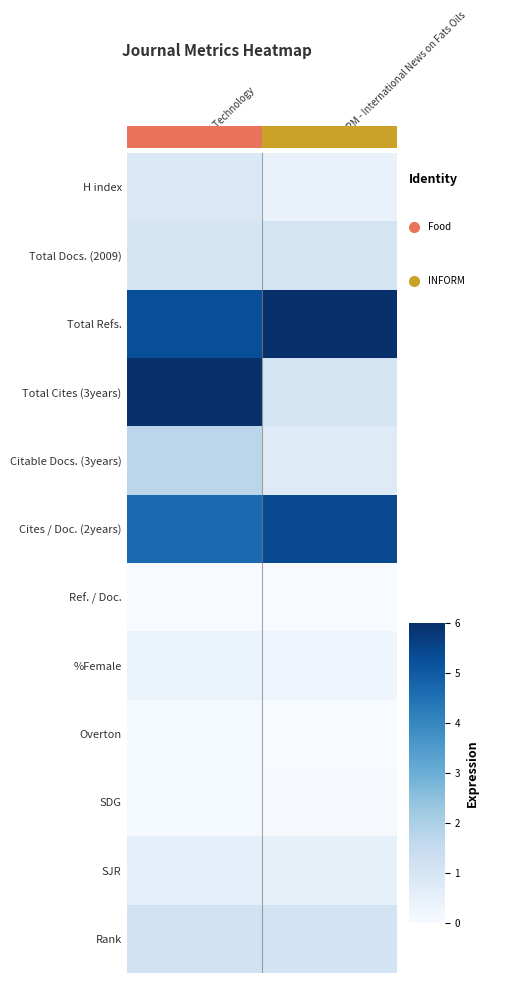

Reading right to left, extract all data points from this chart.

H index: INFORM - International News on Fats Oils=0.4	Food Technology=0.9
Total Docs. (2009): INFORM - International News on Fats Oils=1.0	Food Technology=1.0
Total Refs.: INFORM - International News on Fats Oils=6.0	Food Technology=5.3
Total Cites (3years): INFORM - International News on Fats Oils=1.1	Food Technology=6.0
Citable Docs. (3years): INFORM - International News on Fats Oils=0.7	Food Technology=1.7
Cites / Doc. (2years): INFORM - International News on Fats Oils=5.4	Food Technology=4.7
Ref. / Doc.: INFORM - International News on Fats Oils=0.0	Food Technology=0.0
%Female: INFORM - International News on Fats Oils=0.2	Food Technology=0.4
Overton: INFORM - International News on Fats Oils=0.0	Food Technology=0.1
SDG: INFORM - International News on Fats Oils=0.1	Food Technology=0.1
SJR: INFORM - International News on Fats Oils=0.5	Food Technology=0.5
Rank: INFORM - International News on Fats Oils=1.1	Food Technology=1.1